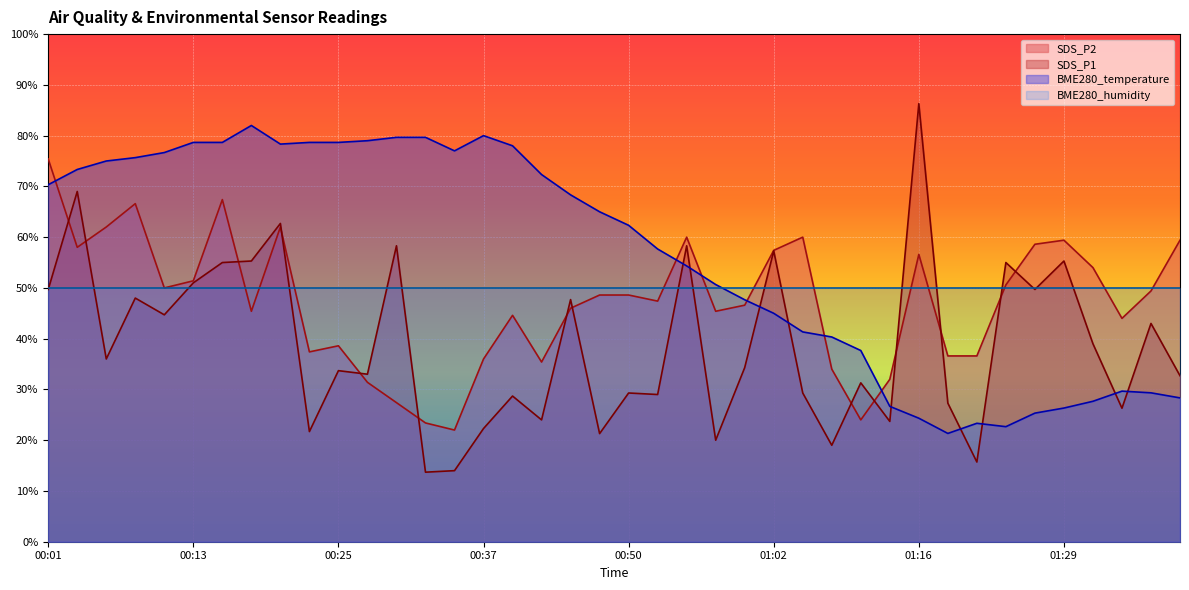

Where do BME280_temperature and SDS_P2 first cross each other?

00:01 and 00:03